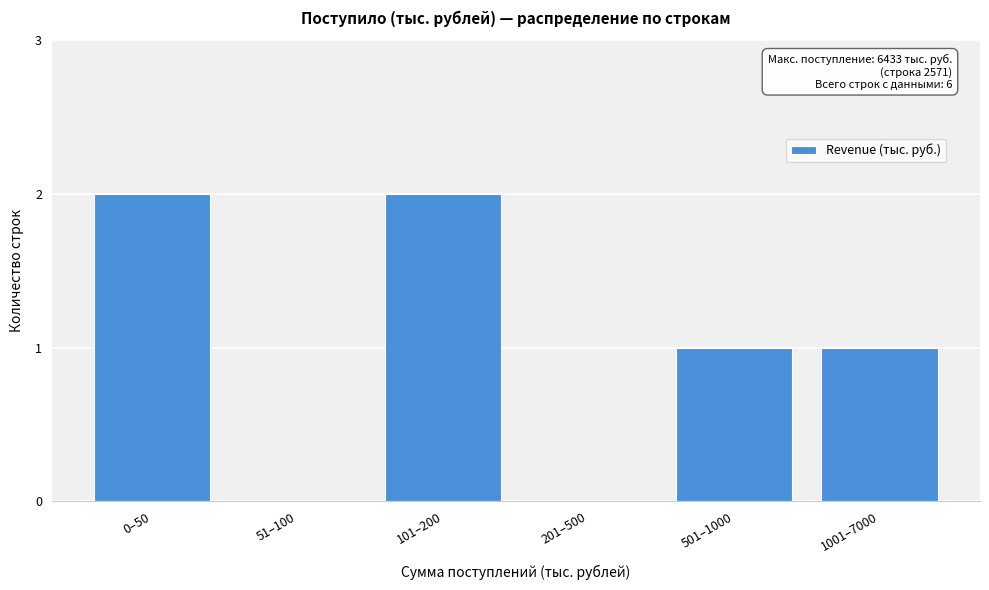

Reading right to left, list all the values displayed in this chart.

1001–7000=1	501–1000=1	201–500=0	101–200=2	51–100=0	0–50=2